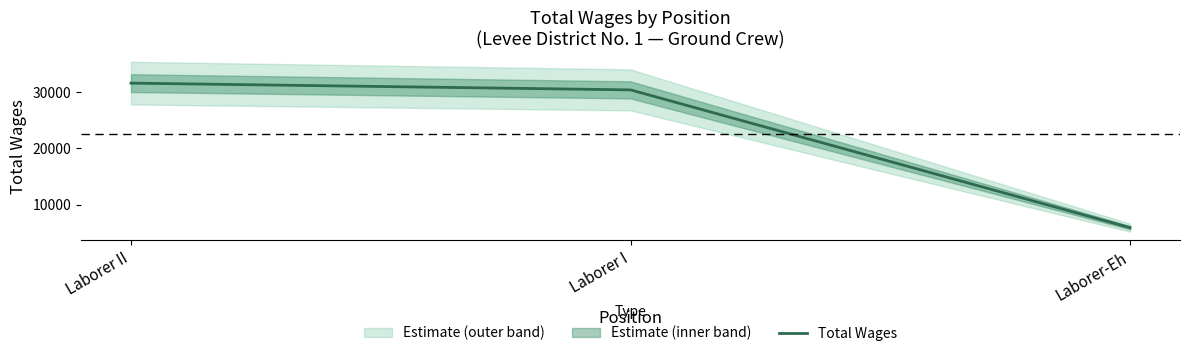

What is the value of the 1st point from the left?

31584